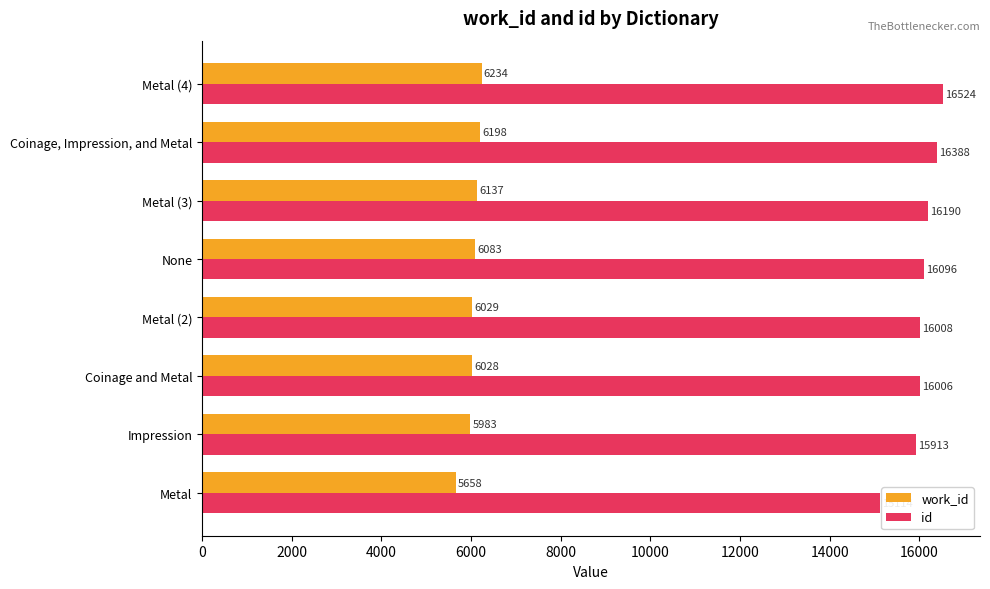

True or false: work_id has a value of 6198 at Coinage, Impression, and Metal.

True